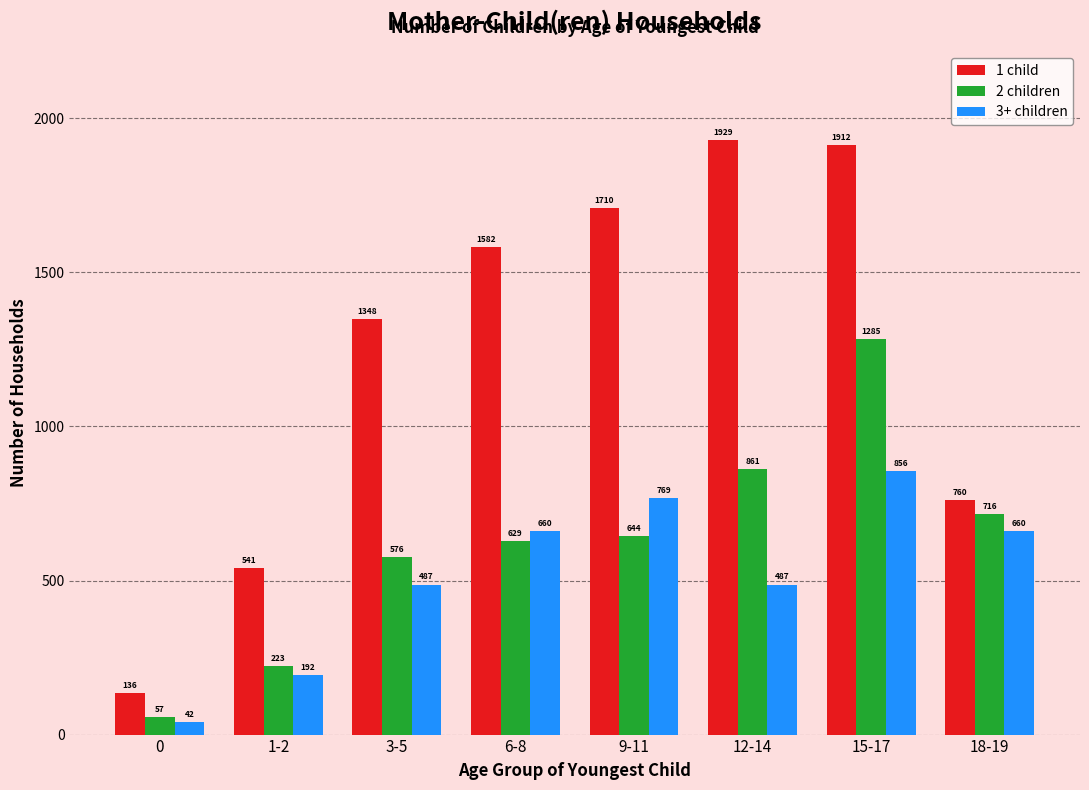

What is the difference between the 1 child values at 0 and 3-5?

1212